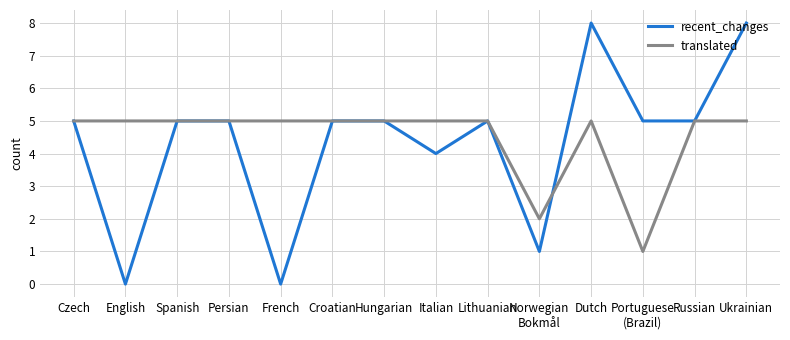

List the series in order of their overall mean, highest first.

translated, recent_changes